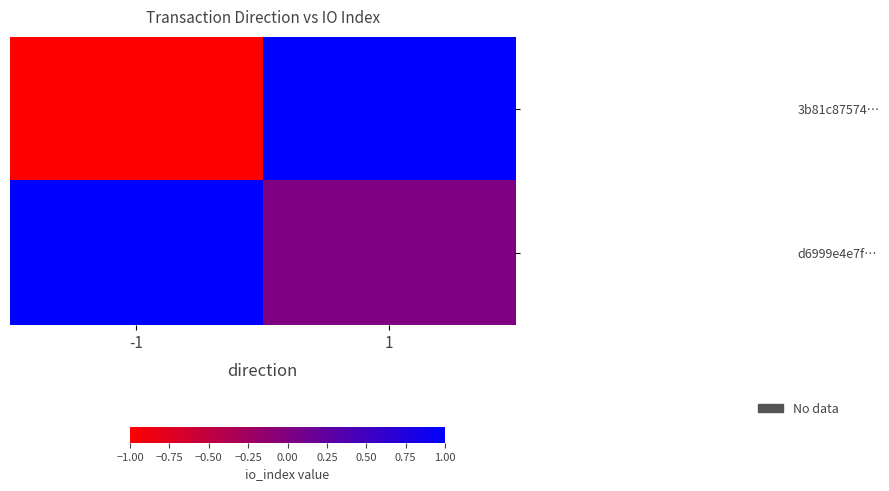

List the series in order of their peak value, lowest first.

3b81c87574…, d6999e4e7f…